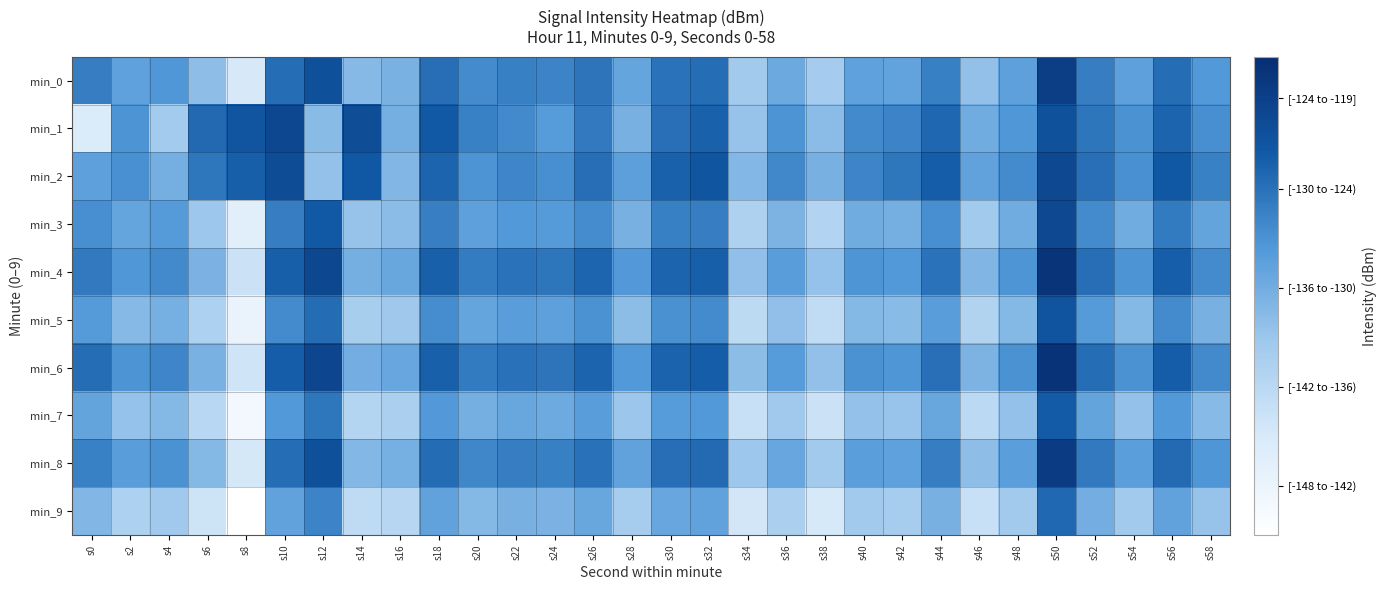

Which series has the largest range (max minus min)?

min_9